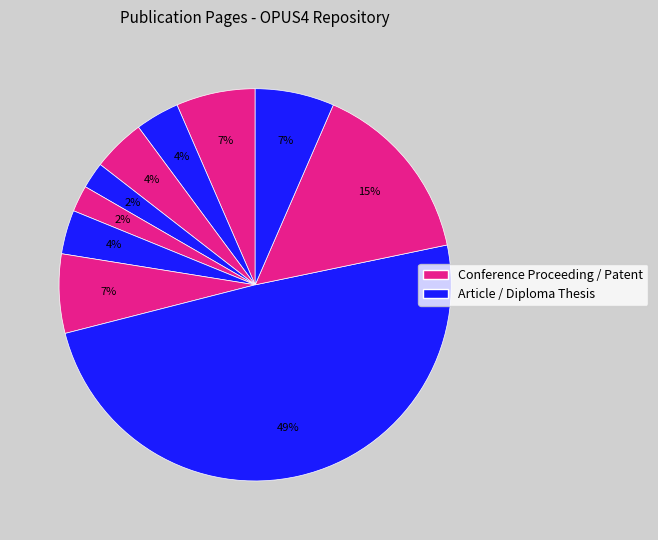

Count the number of slices in the pie.

10